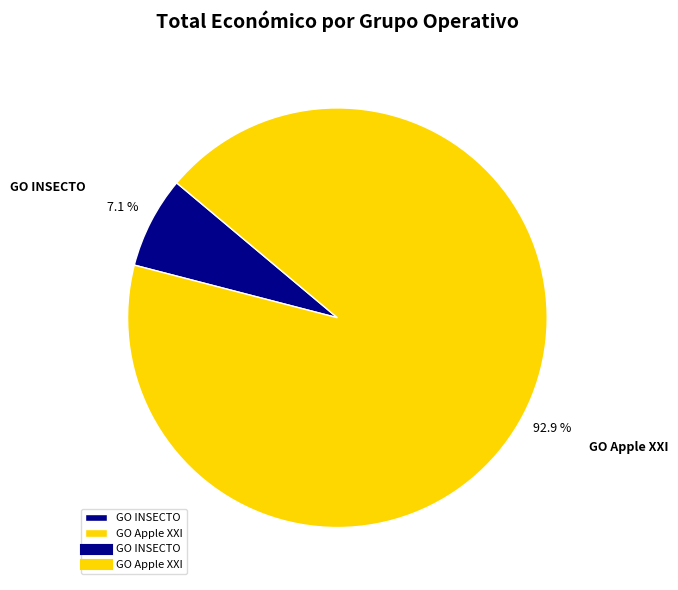

What percentage is the GO Apple XXI slice, to the nearest percent?

93%